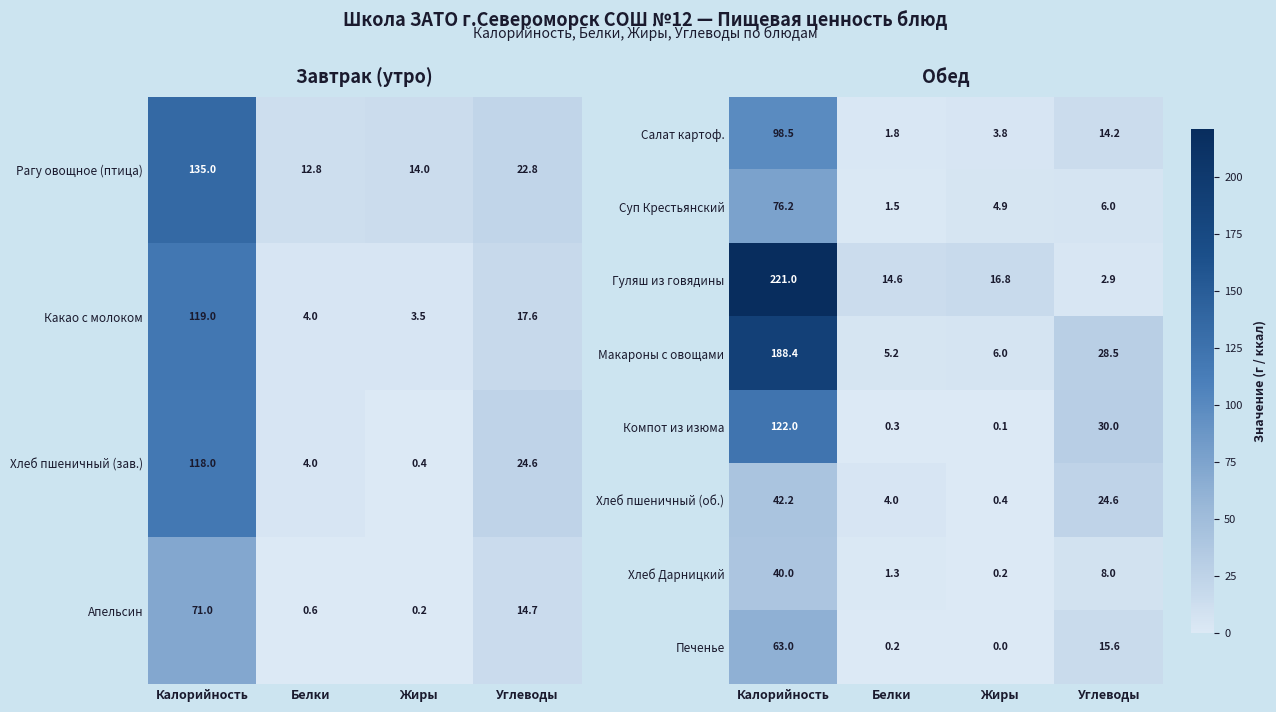

At which label is Хлеб пшеничный (об.) closest to 21?

Углеводы